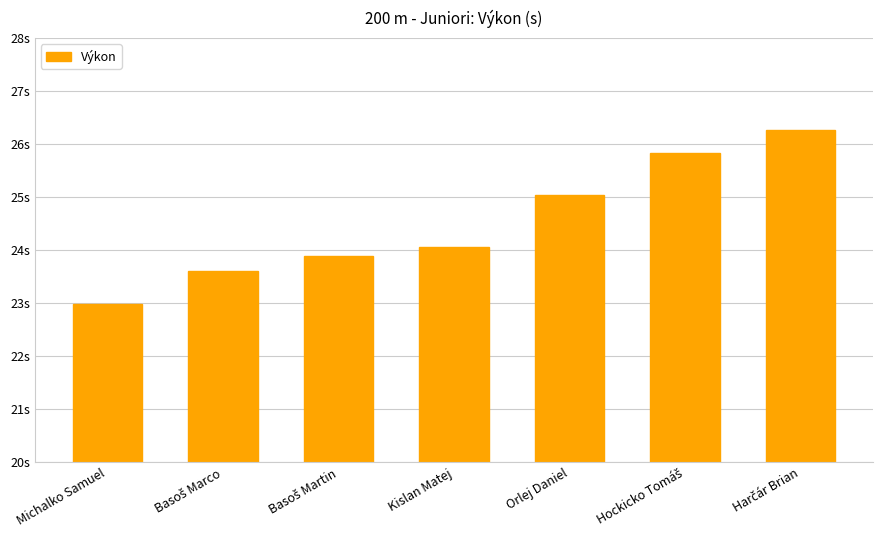

What is the difference between the values at Hockicko Tomáš and Basoš Martin?

1.9